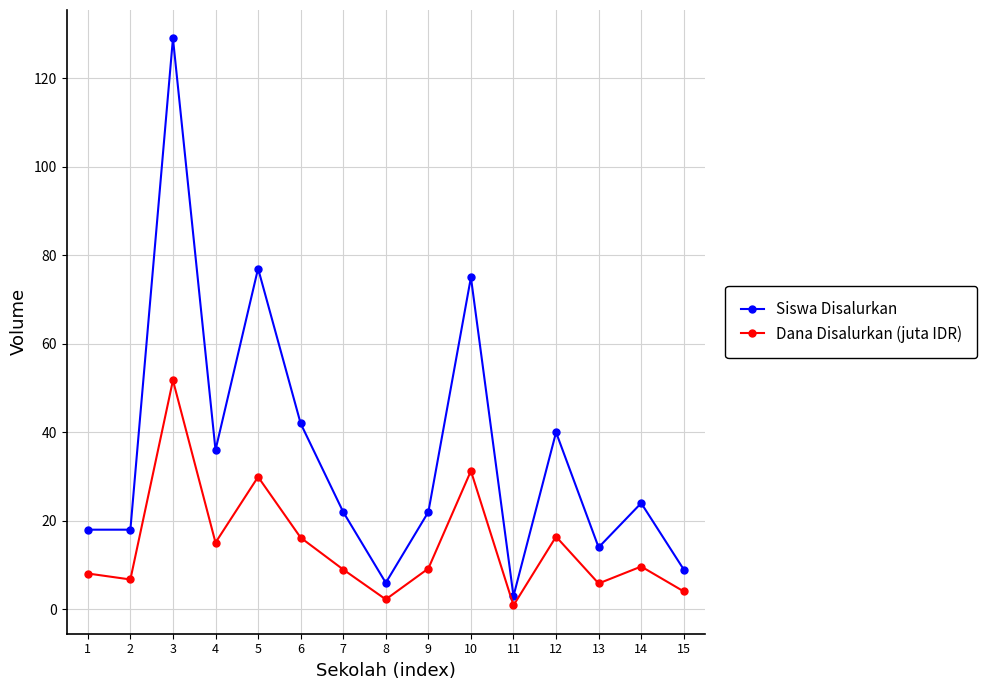

How many data points does each series have?

15